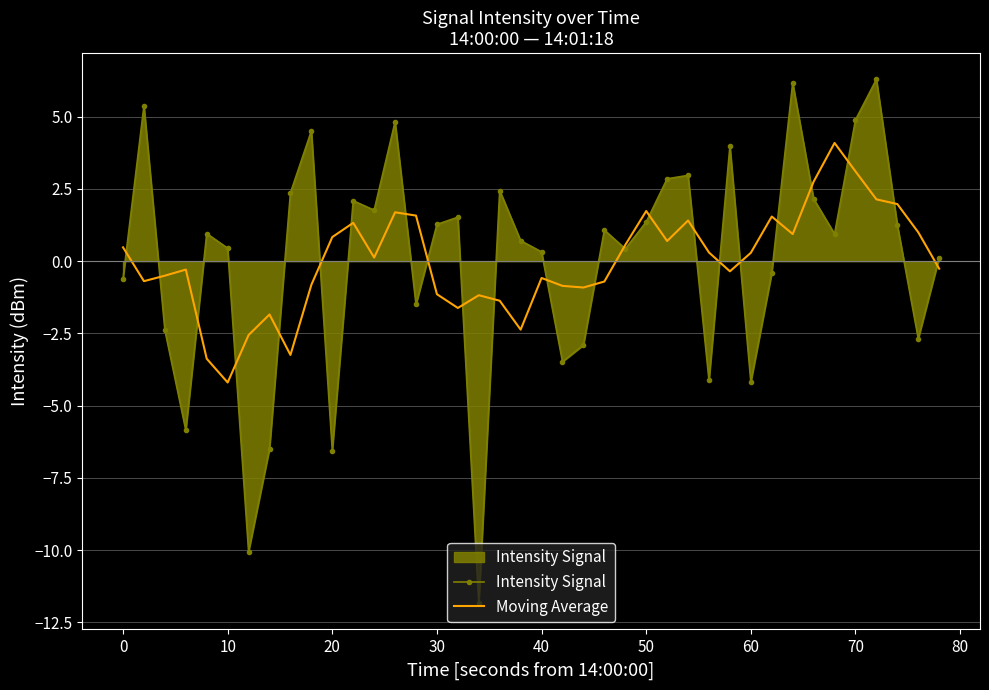

Rank the series by their maximum value, from highest to lowest.

Intensity Signal, Moving Average